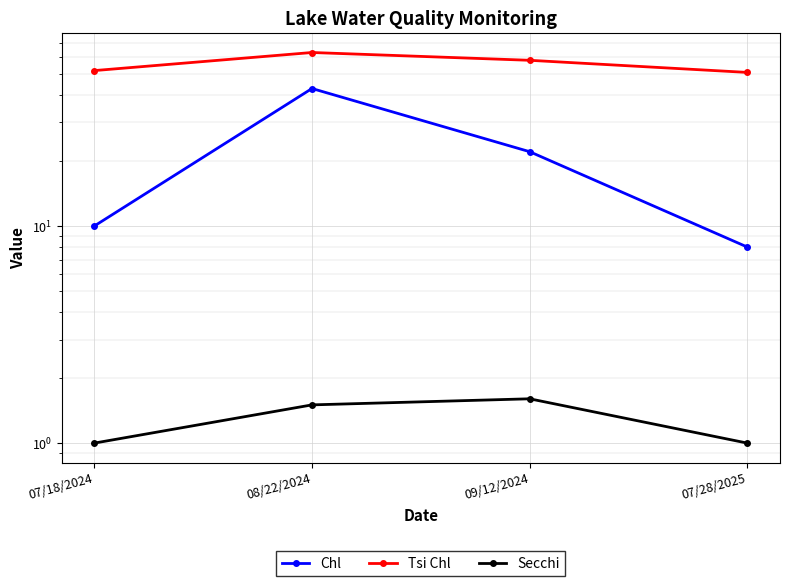

Where does the Tsi Chl series first go above 58?

08/22/2024